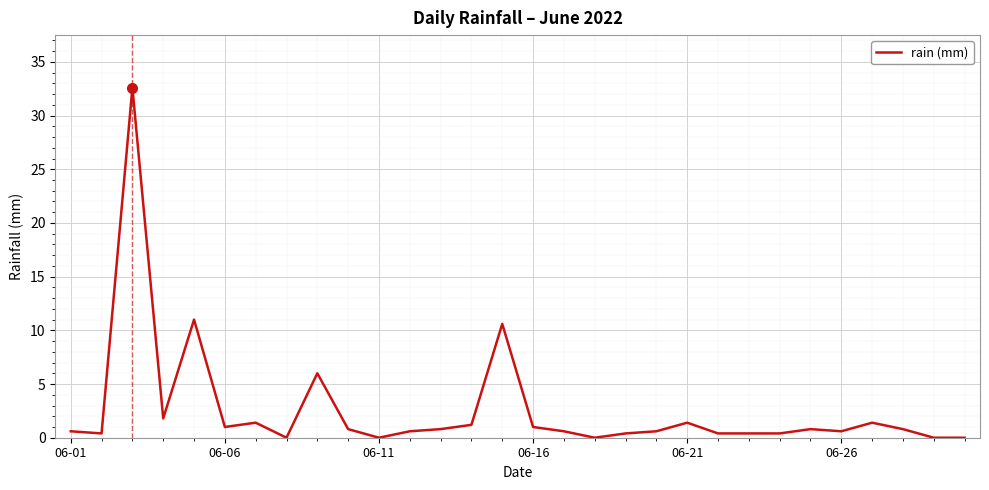

How many categories are shown in the chart?

30